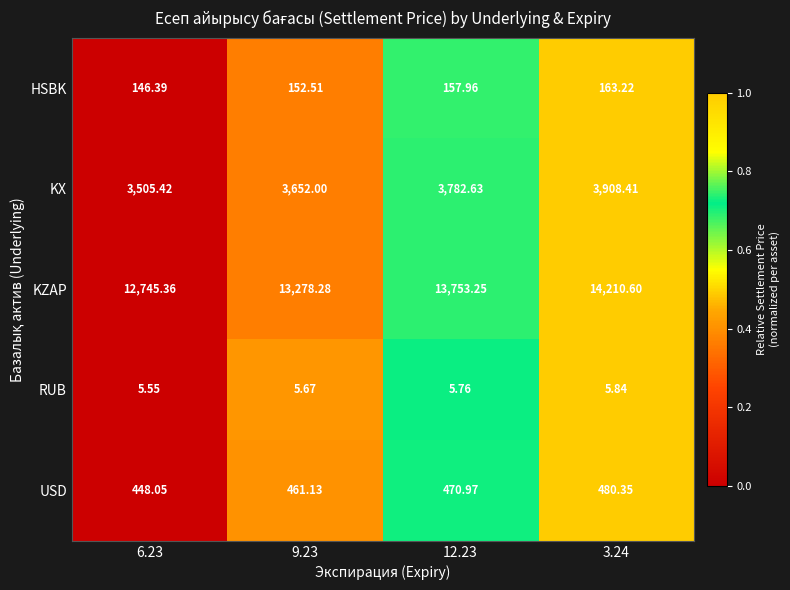

What is the difference between the highest and lowest values at 9.23?

13272.6